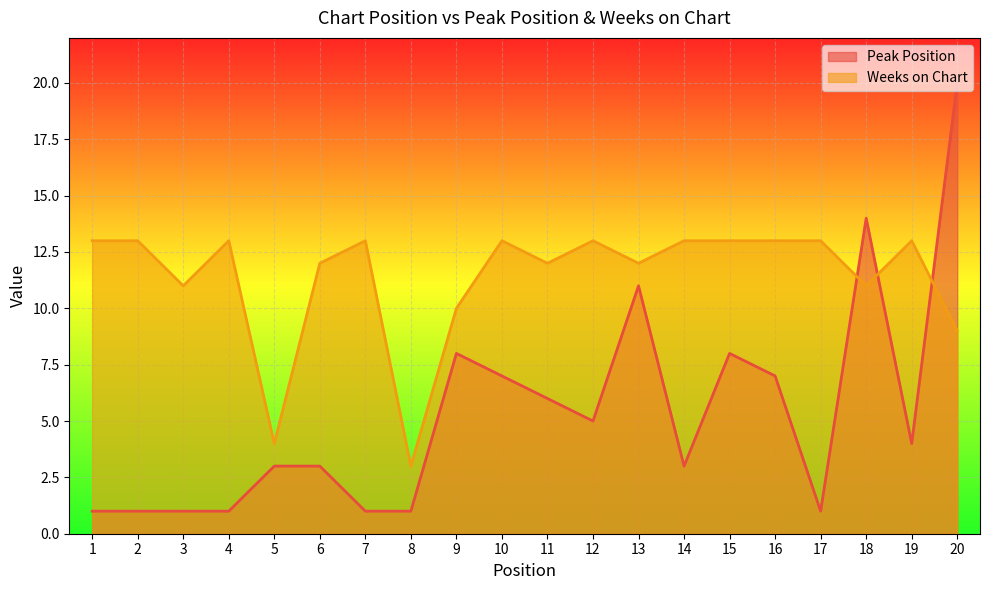

What is the total value across all series at 15?

21